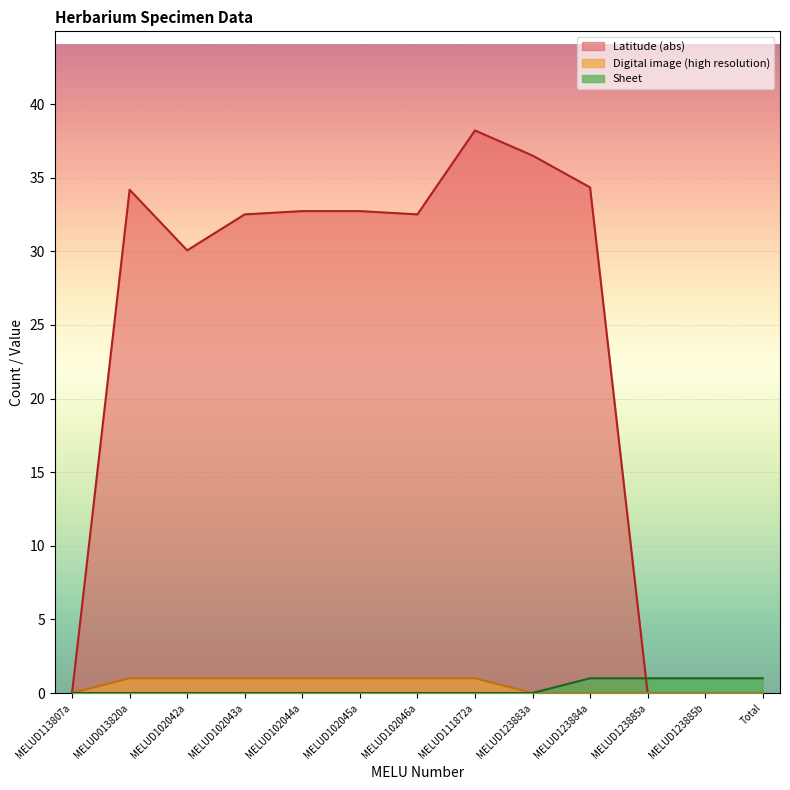

What is the label of the 8th point from the left?

MELUD111872a